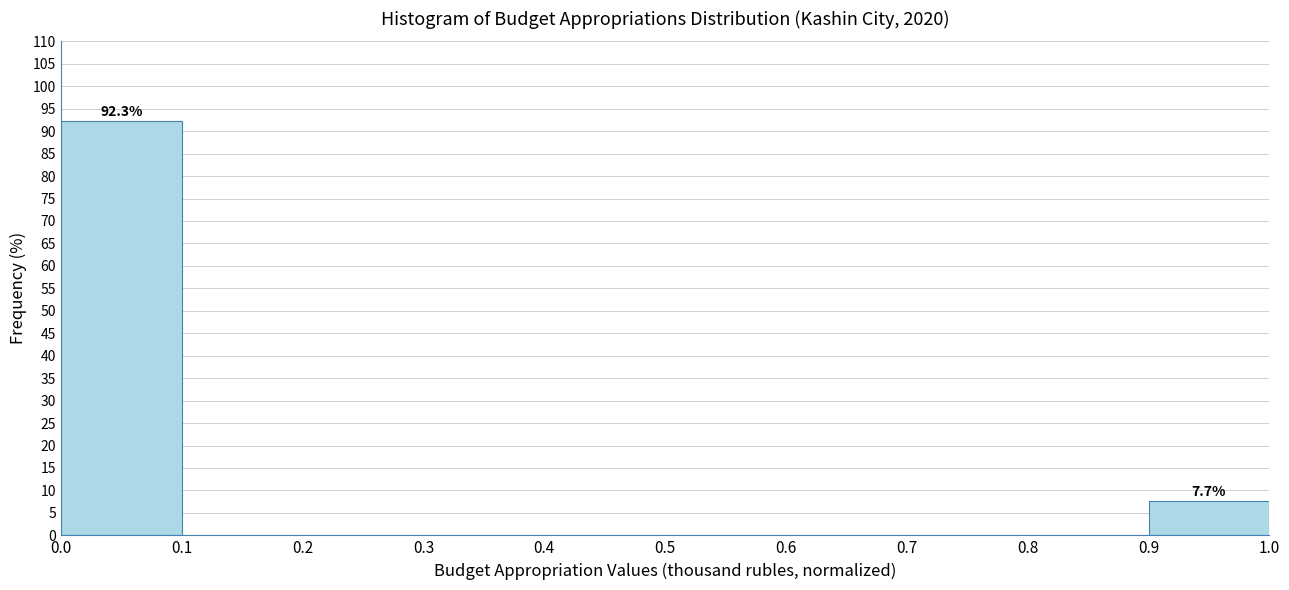

Which range on the x-axis has the tallest bar?

0.0 to 0.1